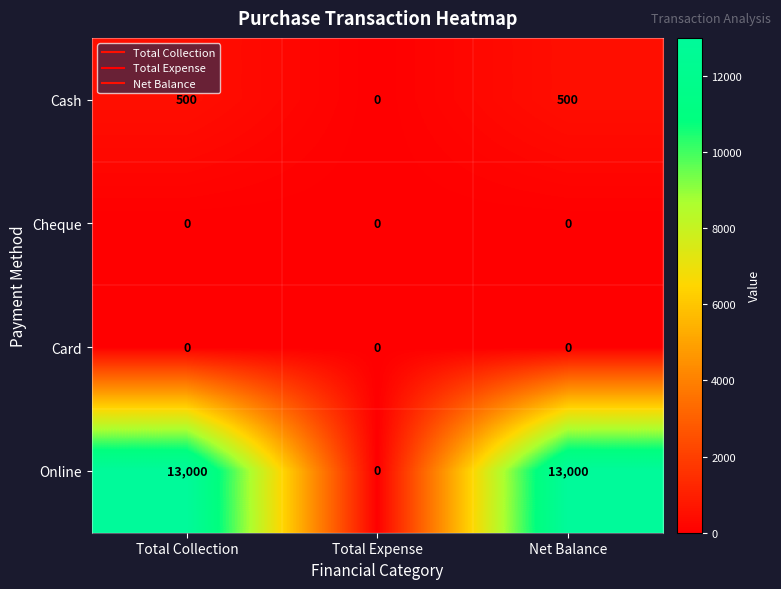

Which series has the largest total across all categories?

Online